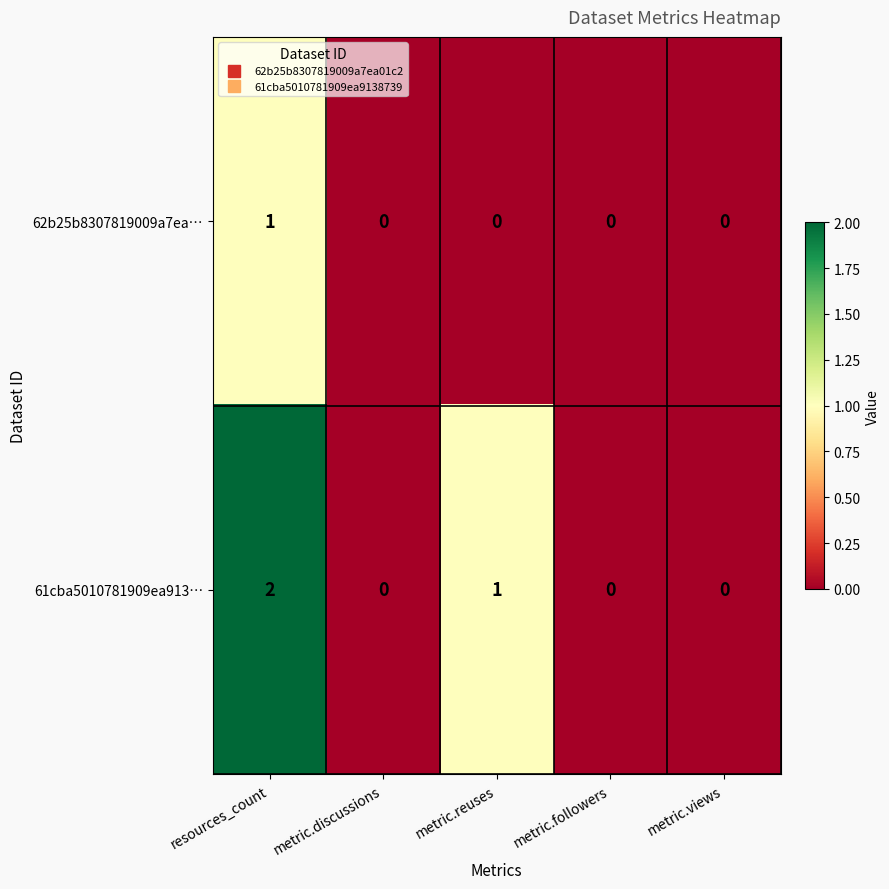

Rank the series by their average value, from lowest to highest.

62b25b8307819009a7ea…, 61cba5010781909ea913…